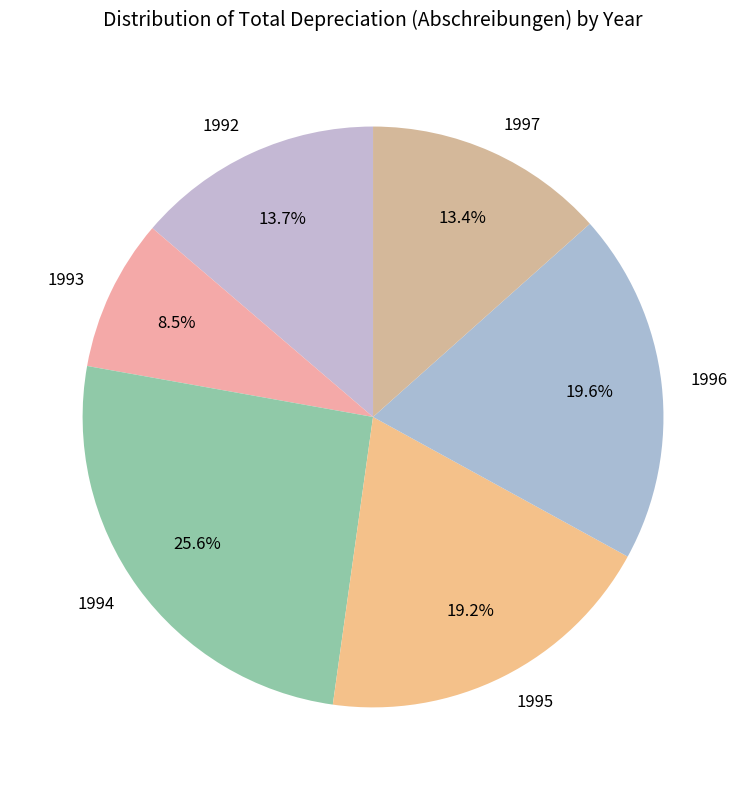

To the nearest percent, what portion does 1994 represent?

26%